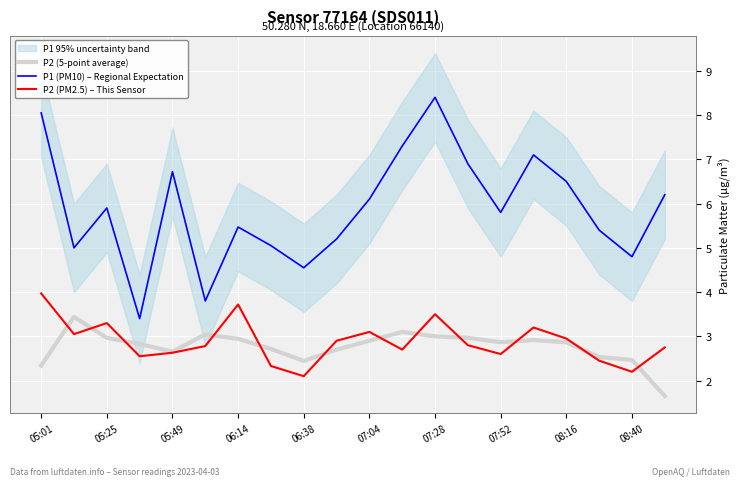

List the series in order of their peak value, highest first.

P1 (PM10) – Regional Expectation, P2 (PM2.5) – This Sensor, P2 (5-point average)